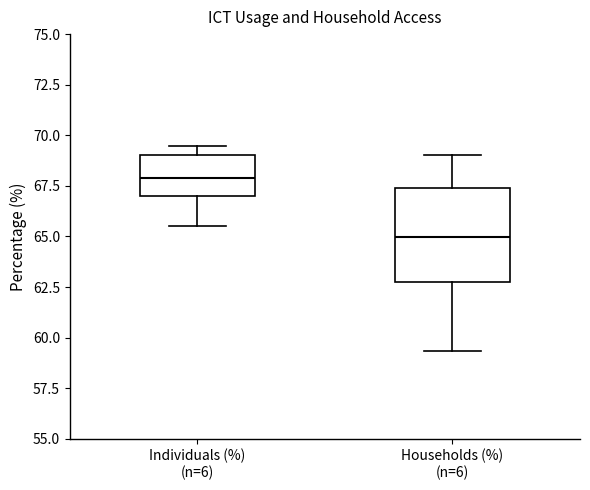

Reading left to right, read every box against the y-axis: the position of its median line, the range the box covers, and the ends of its whiskers. The values are not printed on the chart, so give them approximately, as read against the axis.

Individuals (%) (n=6): median 68.0, box 67.0 to 69.0, whiskers 65.5 to 69.5
Households (%) (n=6): median 65.0, box 63.0 to 67.5, whiskers 59.5 to 69.0